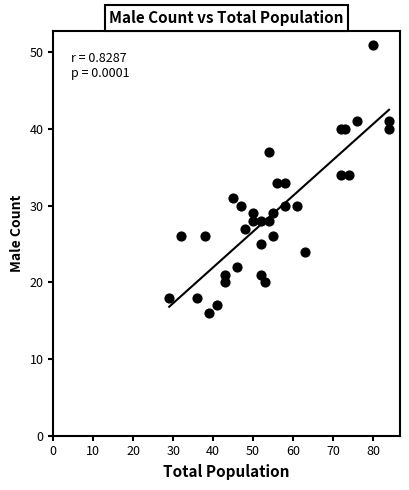

What is the range of Y values (max minus min)?

35